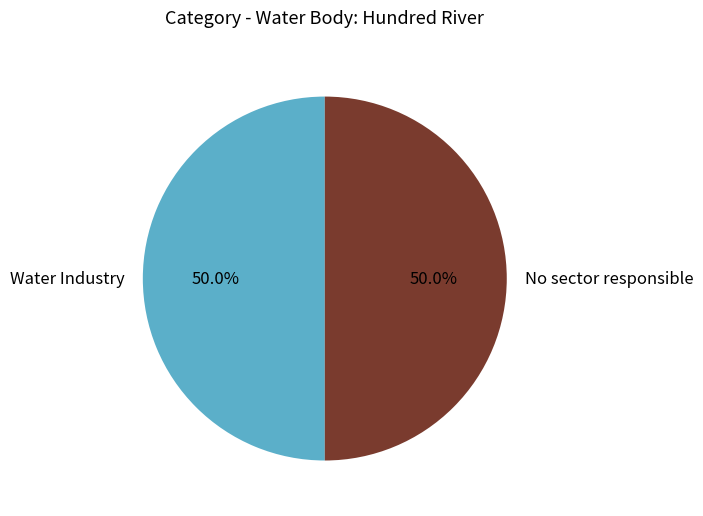

What is the ratio of the value at No sector responsible to the value at Water Industry?

1.0